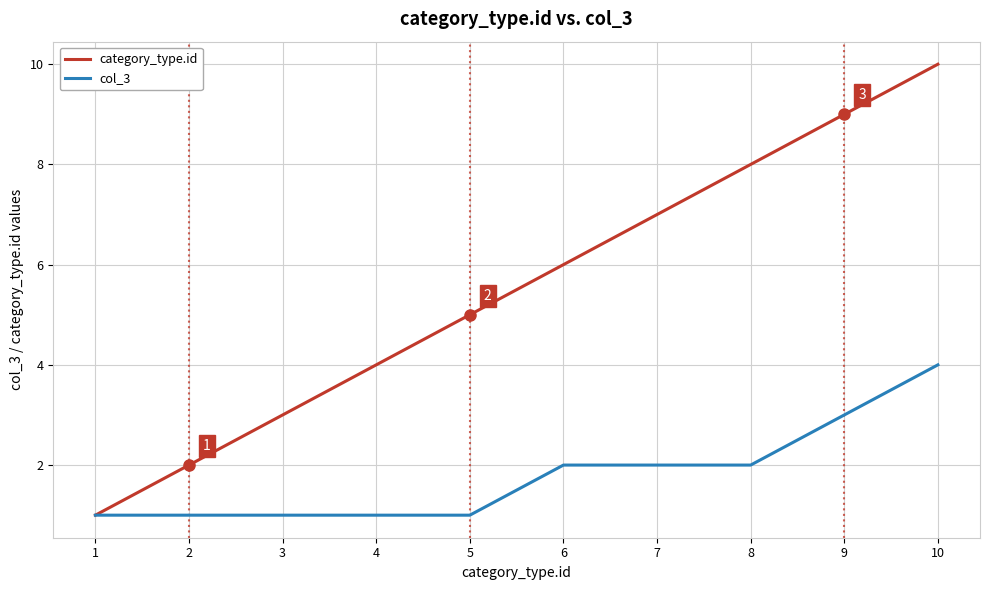

What is the lowest value of the col_3 series?

1